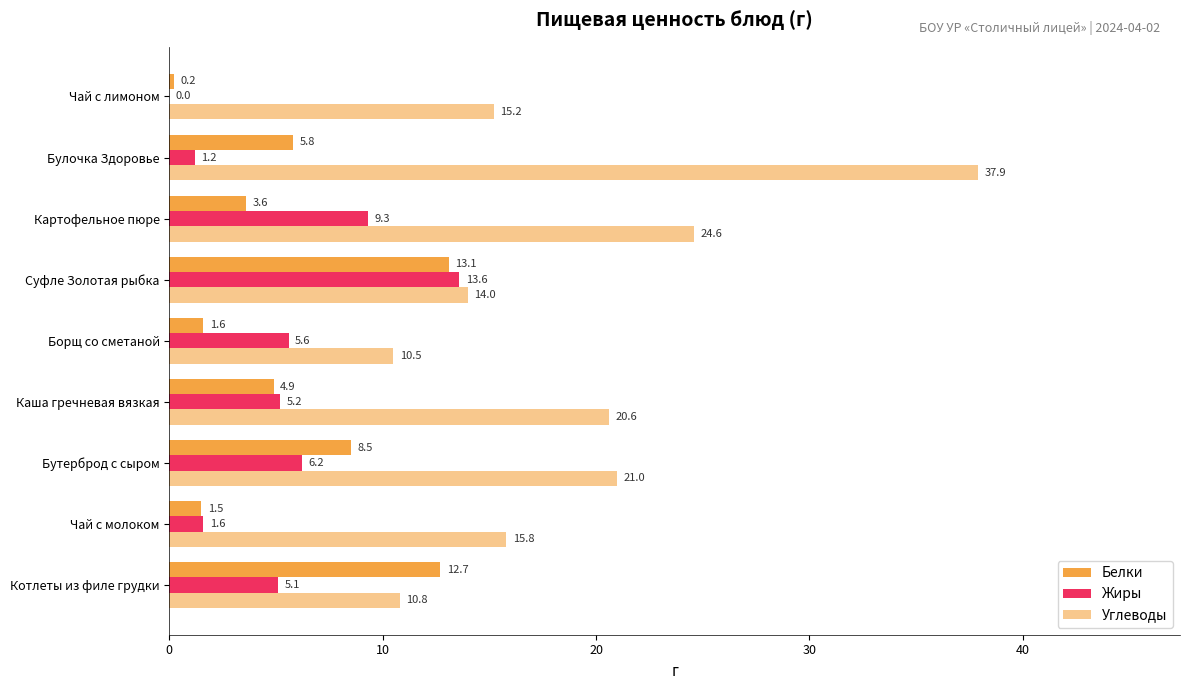

How many values in the Жиры series exceed 5?

6